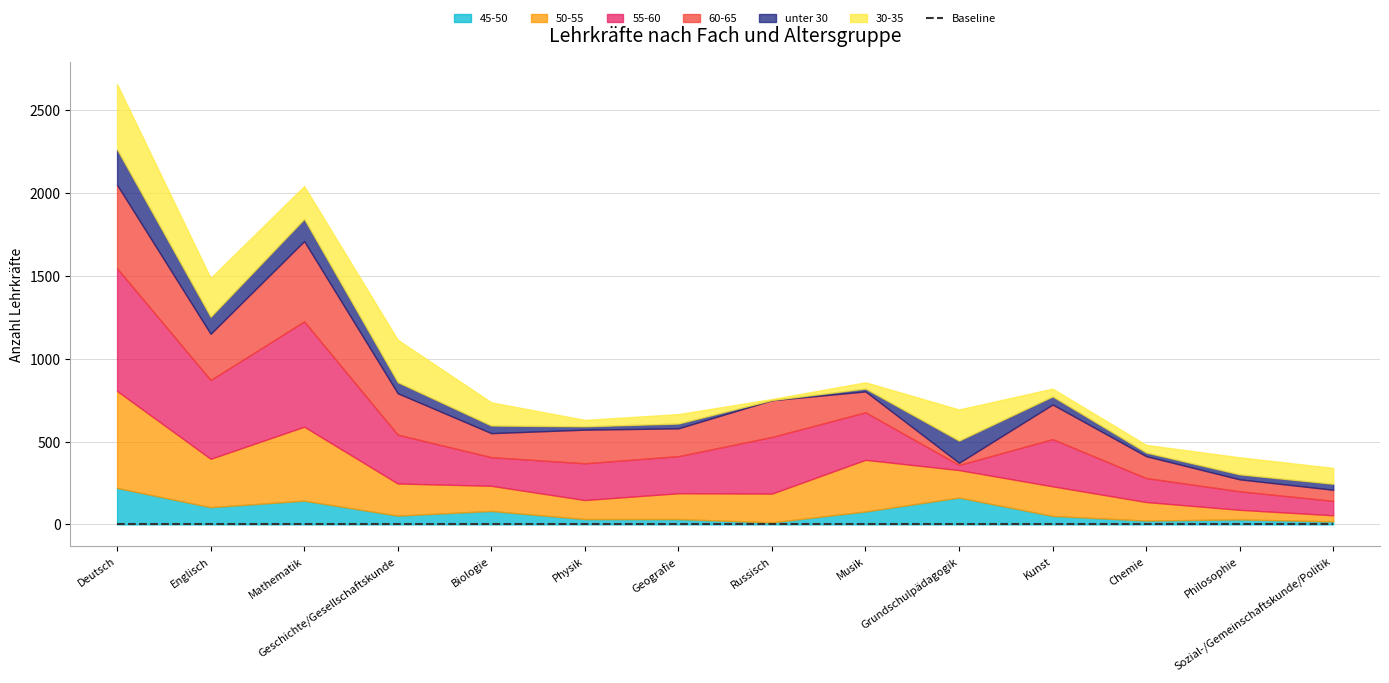

Reading left to right, what are all the values shown in this chart?

45-50: Deutsch=220	Englisch=104	Mathematik=143	Geschichte/Gesellschaftskunde=53	Biologie=81	Physik=32	Geografie=32	Russisch=12	Musik=78	Grundschulpädagogik=162	Kunst=51	Chemie=23	Philosophie=30	Sozial-/Gemeinschaftskunde/Politik=18
50-55: Deutsch=586	Englisch=292	Mathematik=447	Geschichte/Gesellschaftskunde=194	Biologie=152	Physik=115	Geografie=156	Russisch=174	Musik=312	Grundschulpädagogik=166	Kunst=179	Chemie=112	Philosophie=58	Sozial-/Gemeinschaftskunde/Politik=37
55-60: Deutsch=741	Englisch=476	Mathematik=636	Geschichte/Gesellschaftskunde=295	Biologie=173	Physik=222	Geografie=224	Russisch=342	Musik=287	Grundschulpädagogik=31	Kunst=285	Chemie=145	Philosophie=112	Sozial-/Gemeinschaftskunde/Politik=87
60-65: Deutsch=504	Englisch=279	Mathematik=485	Geschichte/Gesellschaftskunde=250	Biologie=145	Physik=203	Geografie=168	Russisch=222	Musik=126	Grundschulpädagogik=13	Kunst=209	Chemie=132	Philosophie=72	Sozial-/Gemeinschaftskunde/Politik=67
unter 30: Deutsch=214	Englisch=103	Mathematik=134	Geschichte/Gesellschaftskunde=67	Biologie=46	Physik=20	Geografie=29	Russisch=1	Musik=17	Grundschulpädagogik=134	Kunst=49	Chemie=22	Philosophie=30	Sozial-/Gemeinschaftskunde/Politik=36
30-35: Deutsch=394	Englisch=234	Mathematik=198	Geschichte/Gesellschaftskunde=256	Biologie=140	Physik=39	Geografie=57	Russisch=6	Musik=38	Grundschulpädagogik=188	Kunst=47	Chemie=46	Philosophie=103	Sozial-/Gemeinschaftskunde/Politik=96